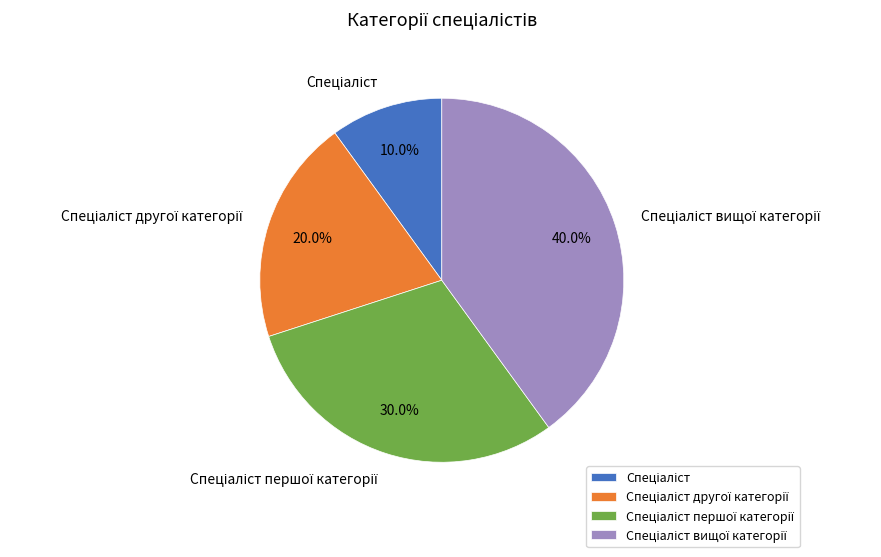

Does any single category account for the majority?

No